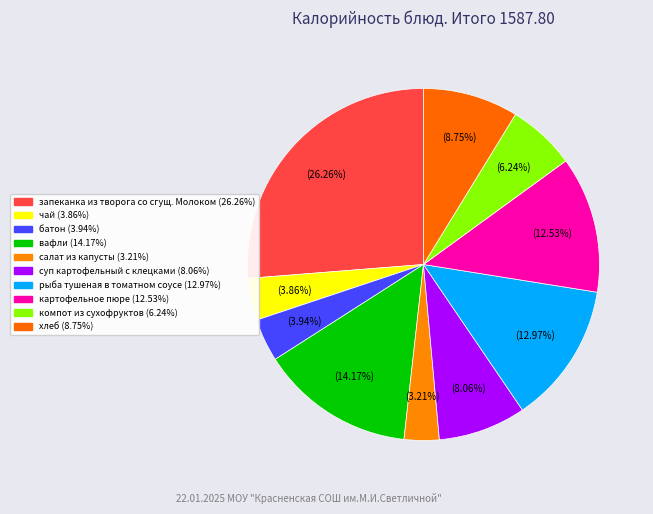

Is there a majority slice in this chart?

No